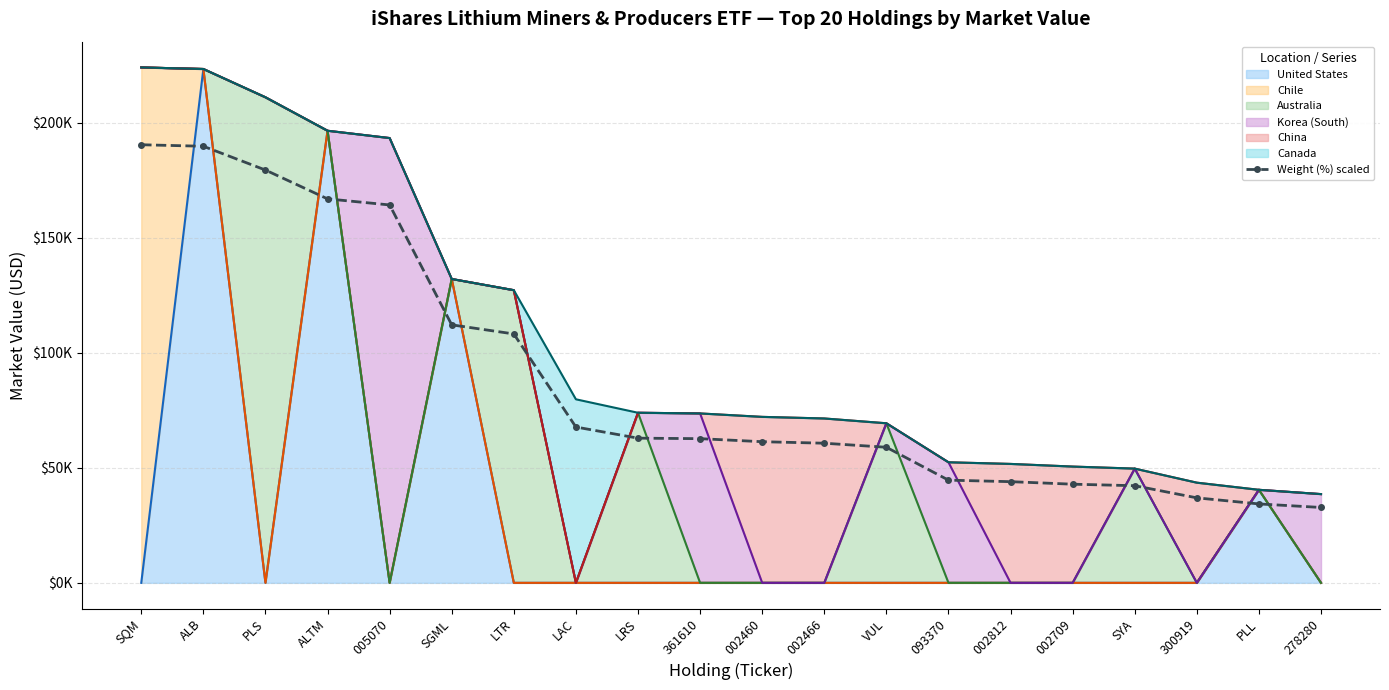

Which category has the highest value across all series?

SQM